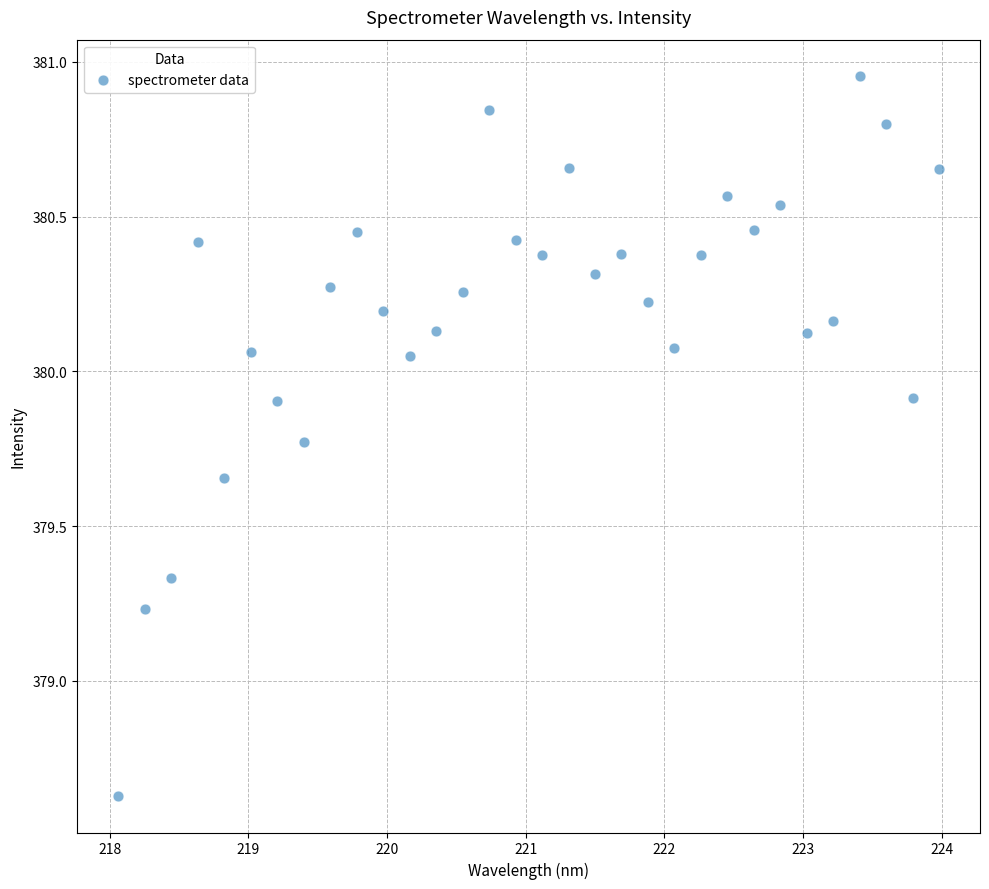

What is the range of X values (max minus min)?

5.9